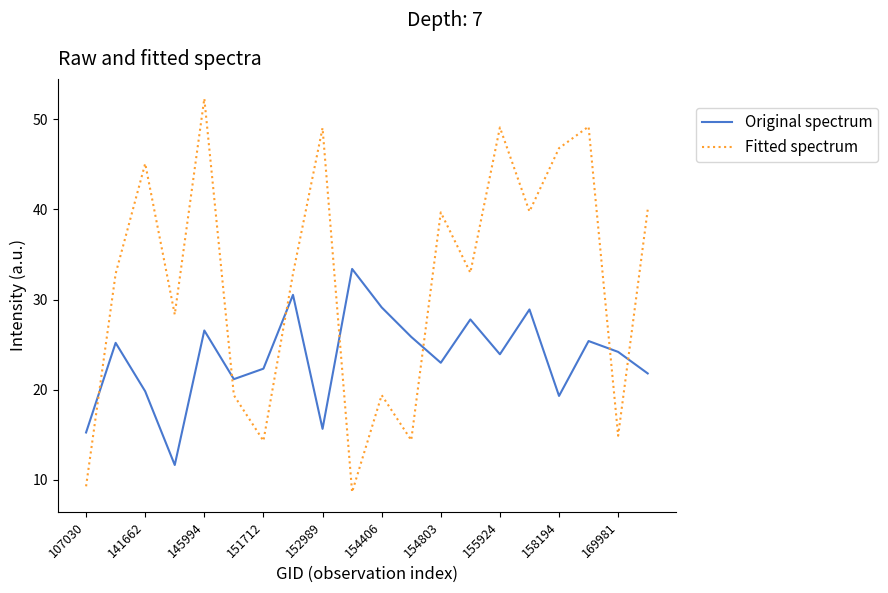

What is the lowest value of the Original spectrum series?

11.6